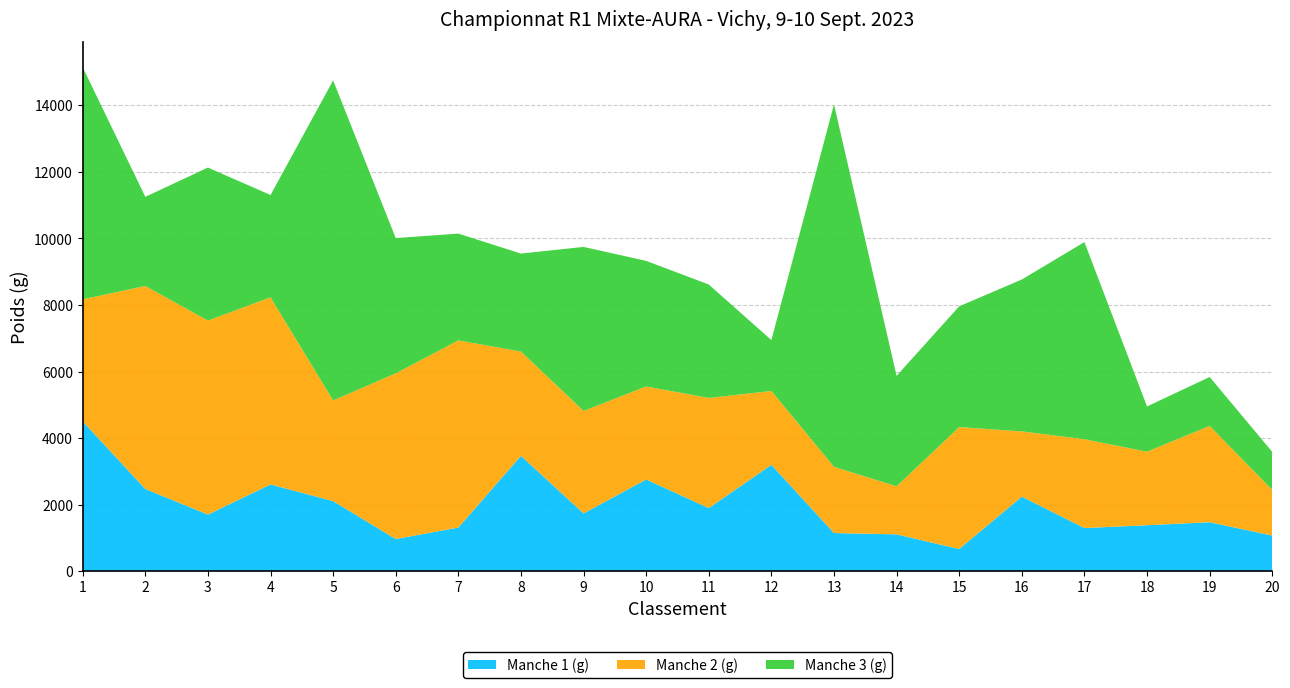

Reading left to right, transcribe all the data shown in this chart.

Manche 1 (g): 1=4500	2=2470	3=1700	4=2605	5=2105	6=965	7=1310	8=3465	9=1735	10=2755	11=1895	12=3195	13=1145	14=1105	15=665	16=2240	17=1295	18=1380	19=1470	20=1070
Manche 2 (g): 1=3670	2=6100	3=5830	4=5625	5=3025	6=4980	7=5625	8=3135	9=3080	10=2795	11=3310	12=2220	13=1990	14=1445	15=3665	16=1960	17=2670	18=2210	19=2895	20=1370
Manche 3 (g): 1=6975	2=2680	3=4600	4=3075	5=9620	6=4065	7=3210	8=2945	9=4930	10=3775	11=3410	12=1530	13=10895	14=3320	15=3630	16=4565	17=5925	18=1360	19=1470	20=1145